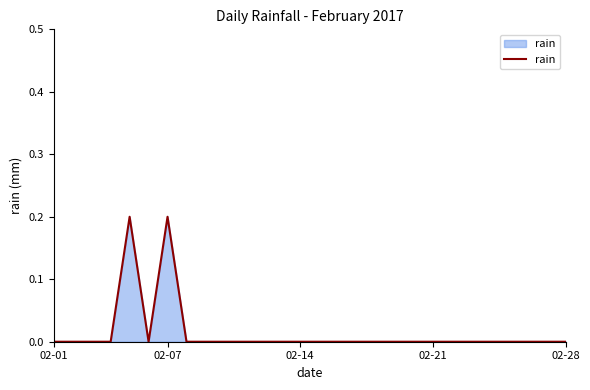

How many interior local peaks (higher than both neighbors) does the data have?

2